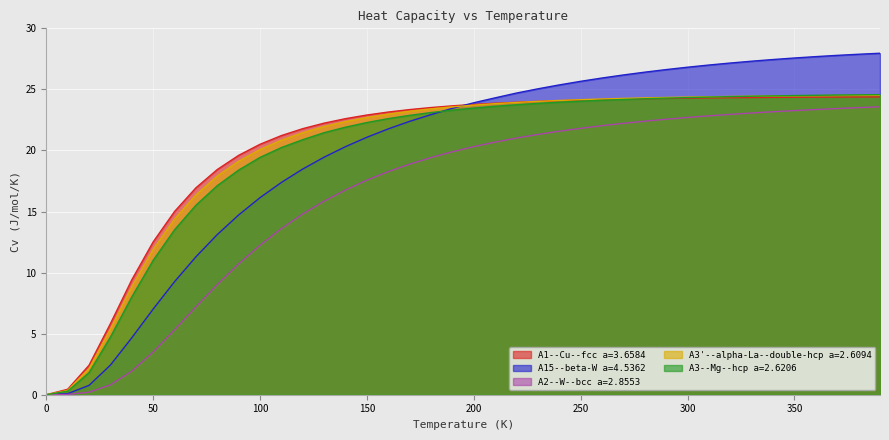

What are all the series names shown in the legend?

A1--Cu--fcc a=3.6584, A15--beta-W a=4.5362, A2--W--bcc a=2.8553, A3'--alpha-La--double-hcp a=2.6094, A3--Mg--hcp a=2.6206